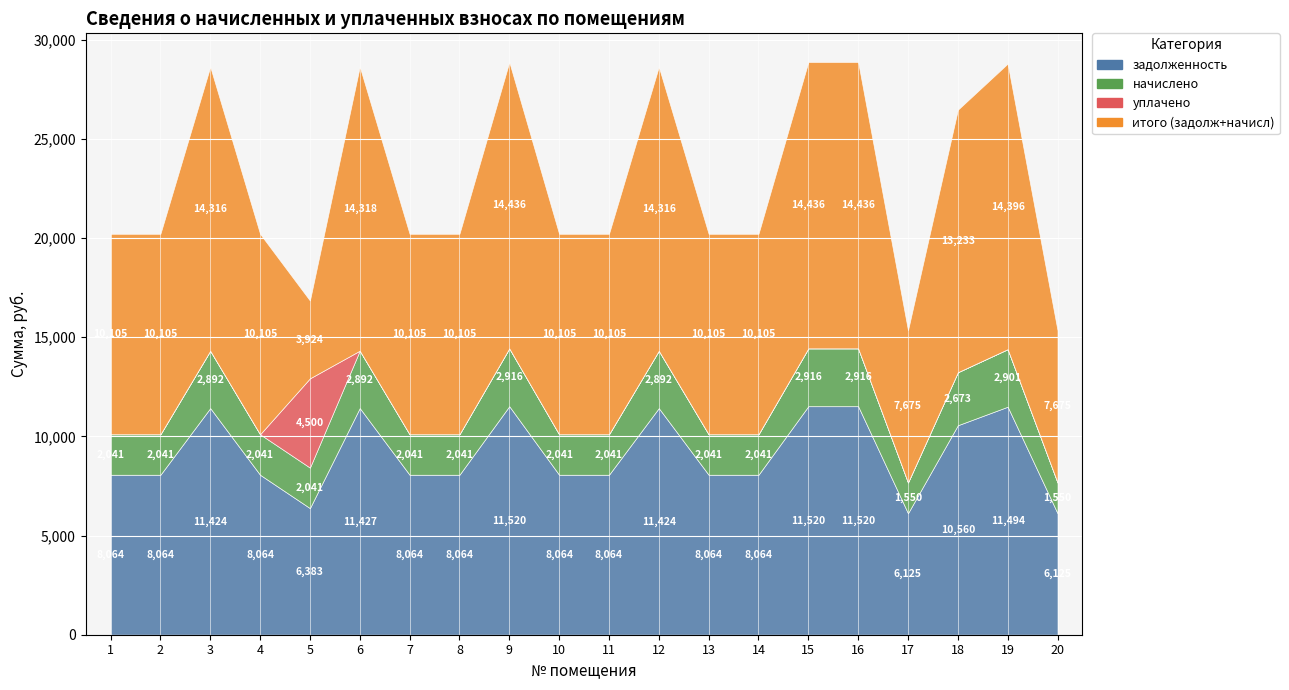

At which category does уплачено reach its first local peak?

5